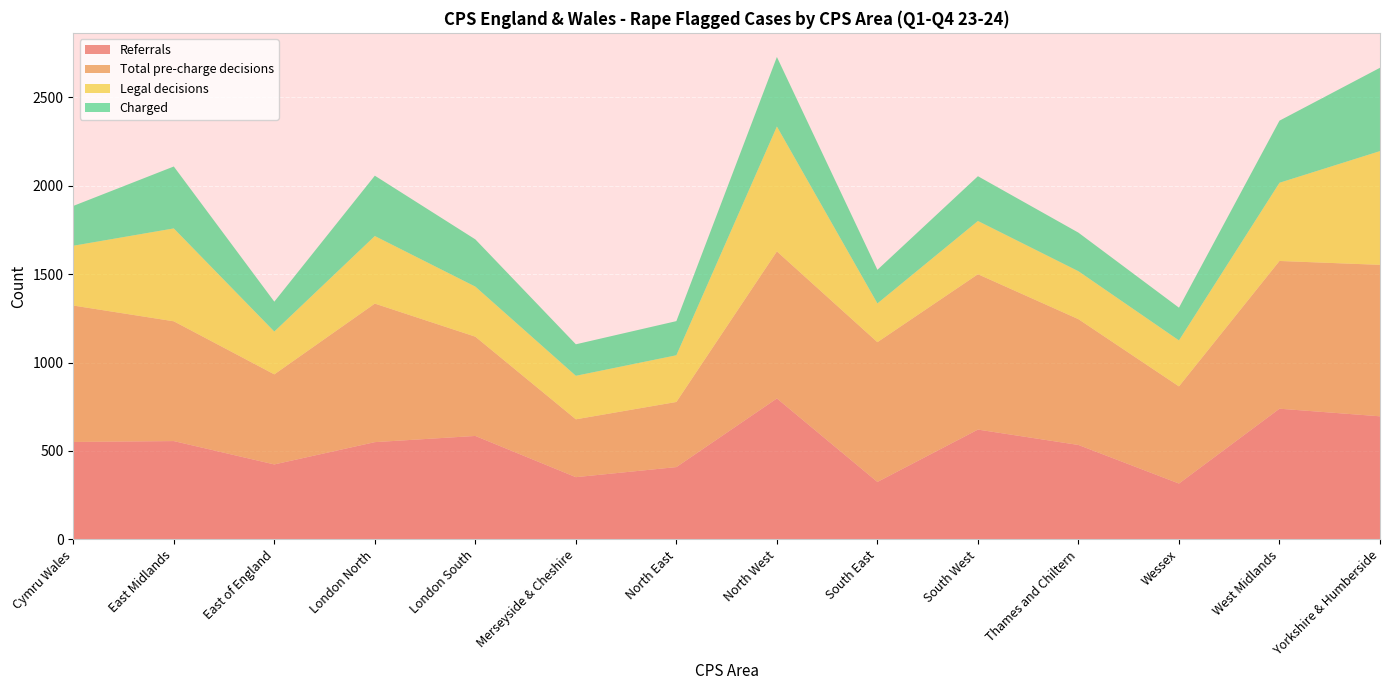

Reading left to right, extract all data points from this chart.

Referrals: Cymru Wales=551	East Midlands=556	East of England=424	London North=550	London South=585	Merseyside & Cheshire=352	North East=409	North West=797	South East=325	South West=621	Thames and Chiltern=534	Wessex=316	West Midlands=739	Yorkshire & Humberside=696
Total pre-charge decisions: Cymru Wales=771	East Midlands=677	East of England=509	London North=783	London South=561	Merseyside & Cheshire=327	North East=368	North West=831	South East=790	South West=878	Thames and Chiltern=711	Wessex=549	West Midlands=835	Yorkshire & Humberside=856
Legal decisions: Cymru Wales=338	East Midlands=525	East of England=242	London North=382	London South=283	Merseyside & Cheshire=246	North East=264	North West=706	South East=219	South West=301	Thames and Chiltern=271	Wessex=260	West Midlands=442	Yorkshire & Humberside=643
Charged: Cymru Wales=225	East Midlands=350	East of England=169	London North=341	London South=267	Merseyside & Cheshire=178	North East=193	North West=393	South East=190	South West=253	Thames and Chiltern=218	Wessex=185	West Midlands=351	Yorkshire & Humberside=471